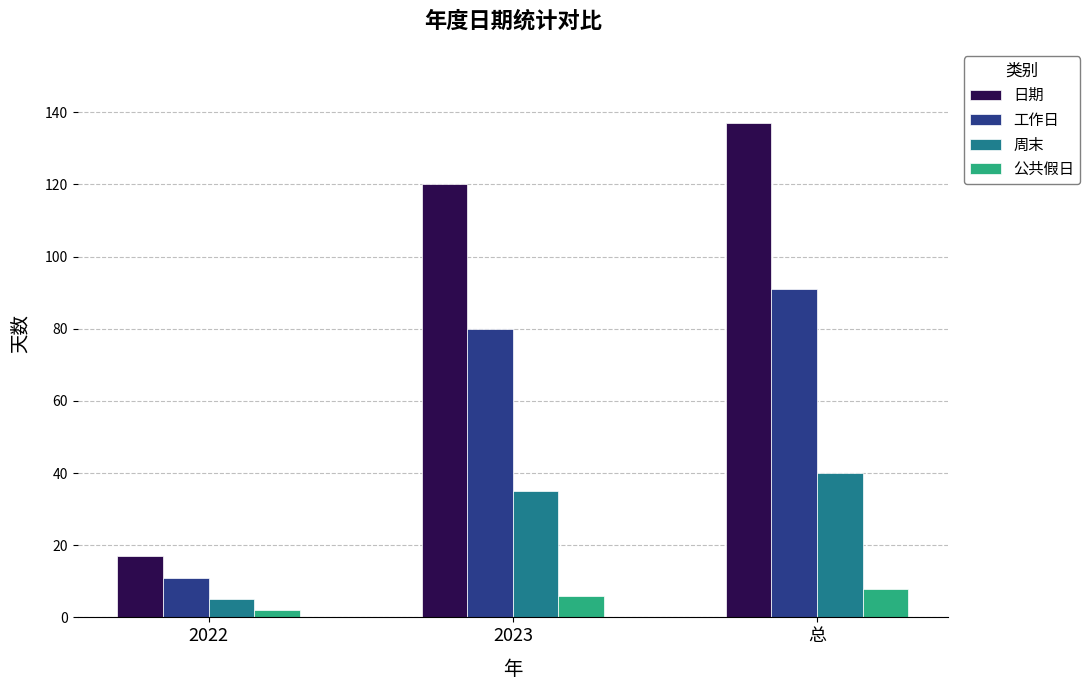

True or false: 日期 has a value of 17 at 2022.

True